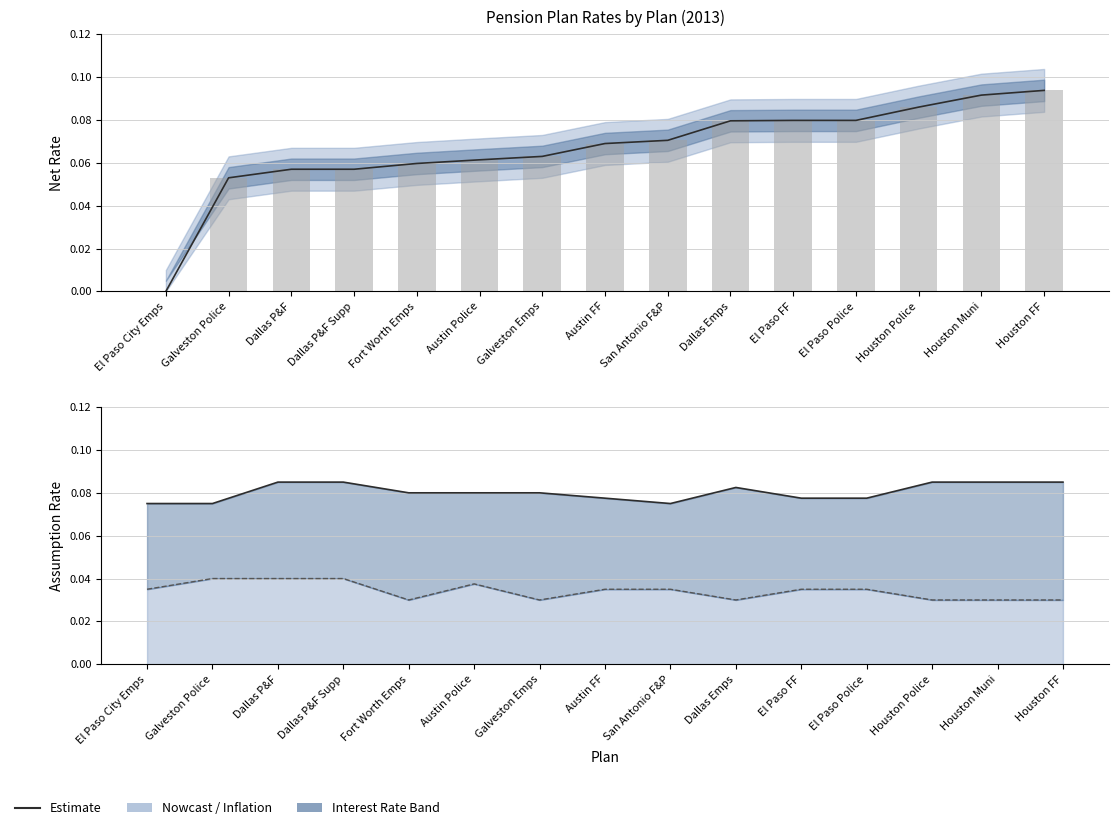

The chart shows a value of -0.0 at El Paso City Emps. True or false?

False